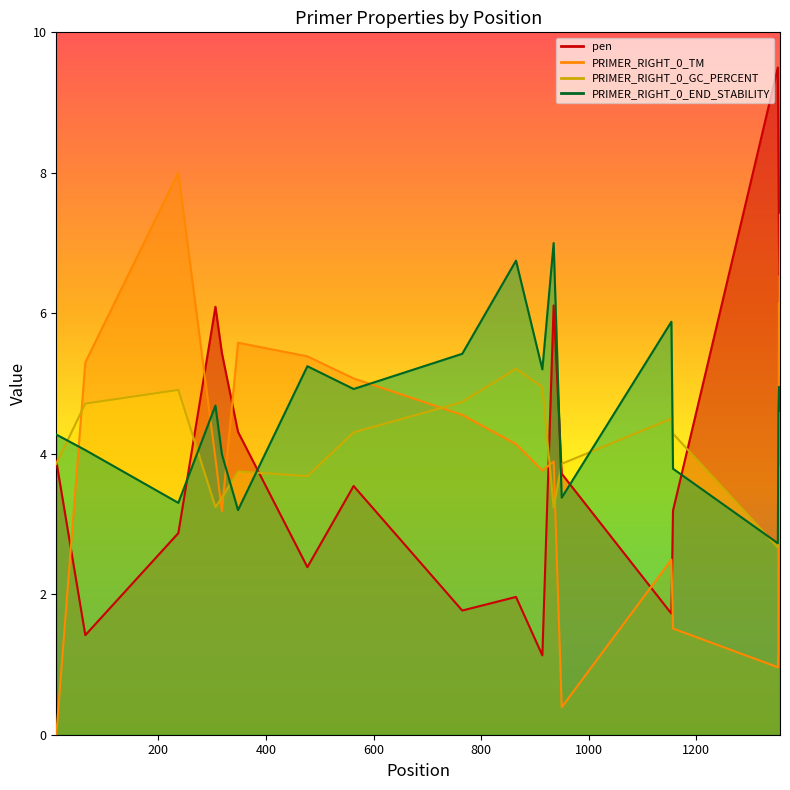

Where is the first local minimum for pen?

64